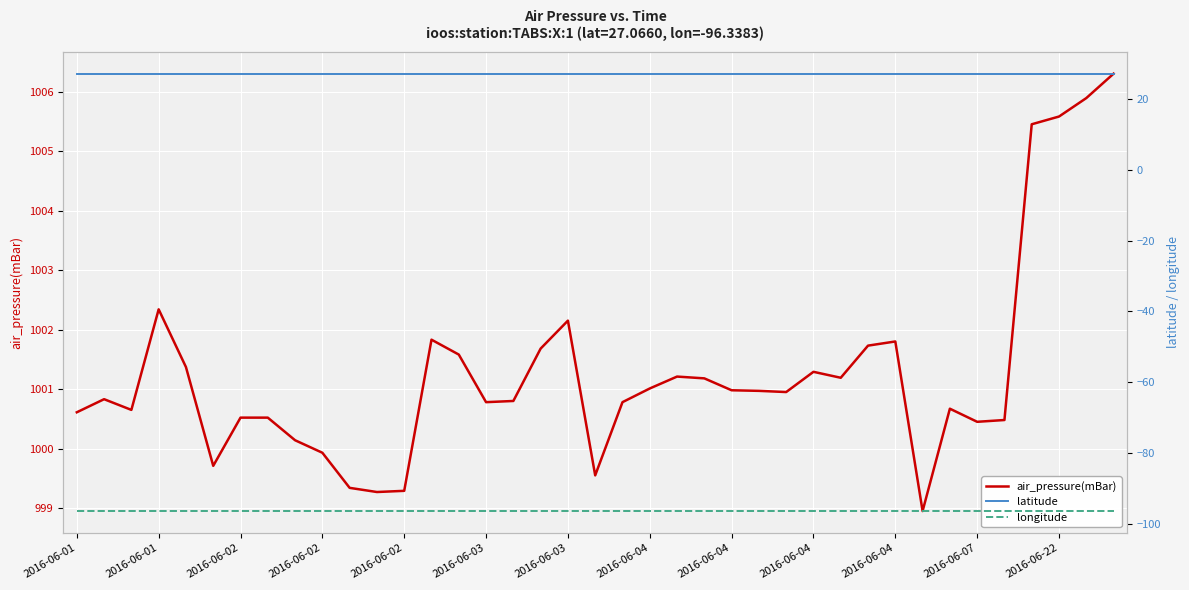

True or false: longitude and air_pressure(mBar) intersect in this chart.

False